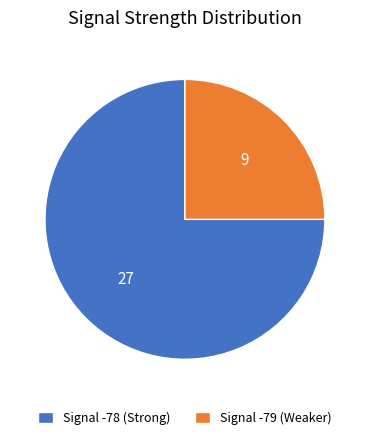

Which has a higher value, Signal -78 (Strong) or Signal -79 (Weaker)?

Signal -78 (Strong)